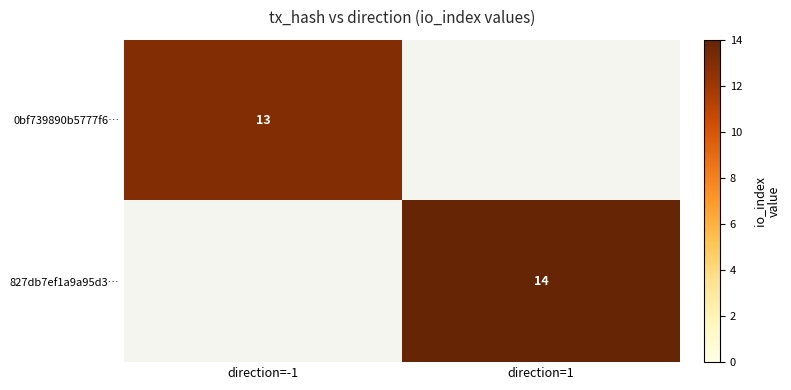

Is the value of 827db7ef1a9a95d3… at direction=1 greater than the value of 0bf739890b5777f6… at direction=-1?

Yes